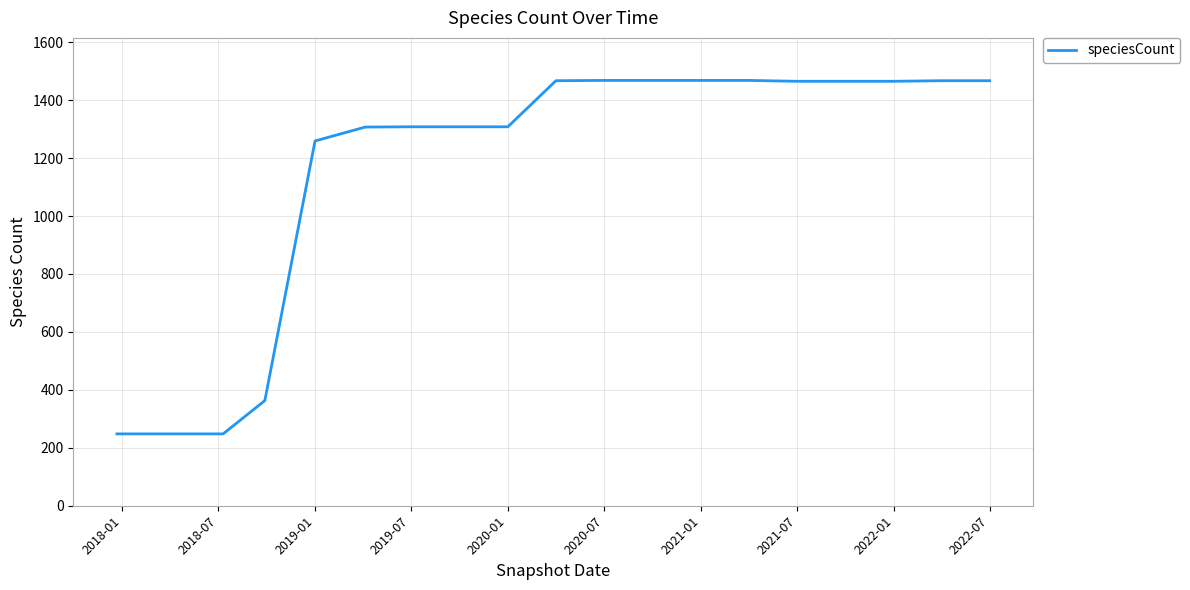

What is the difference between the maximum and minimum values?

1220